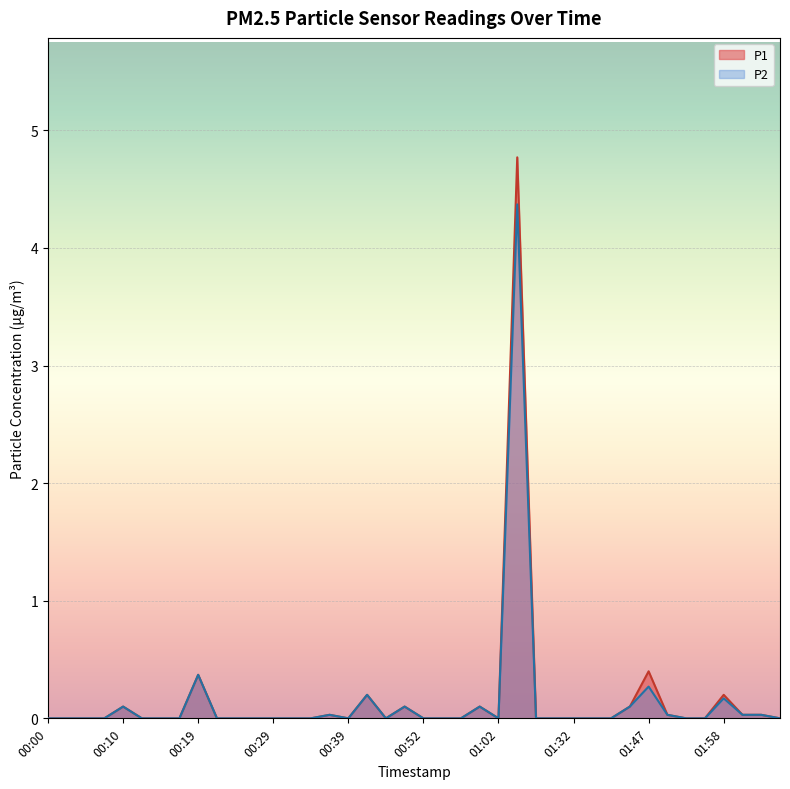

How many interior local peaks does the P2 series have?

9